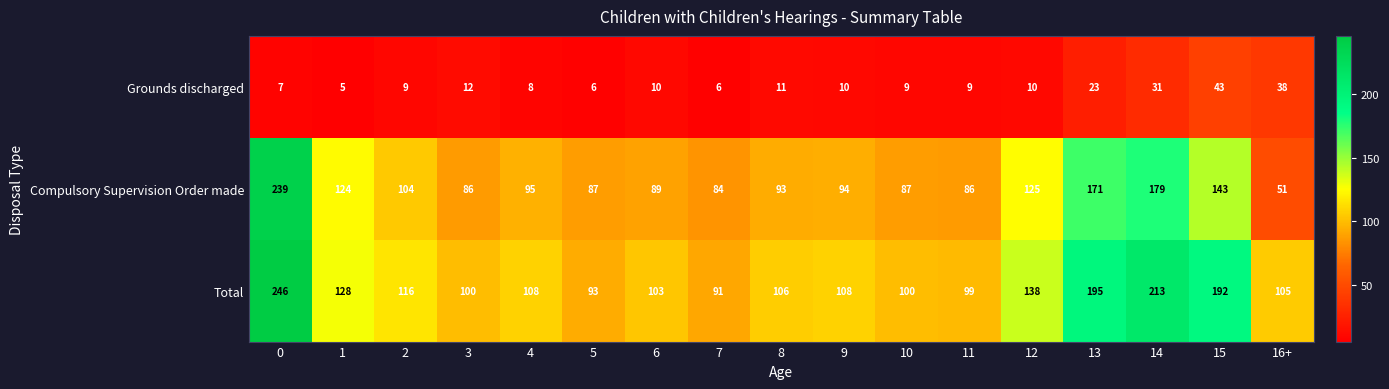

What is the sum of all Total values?

2241